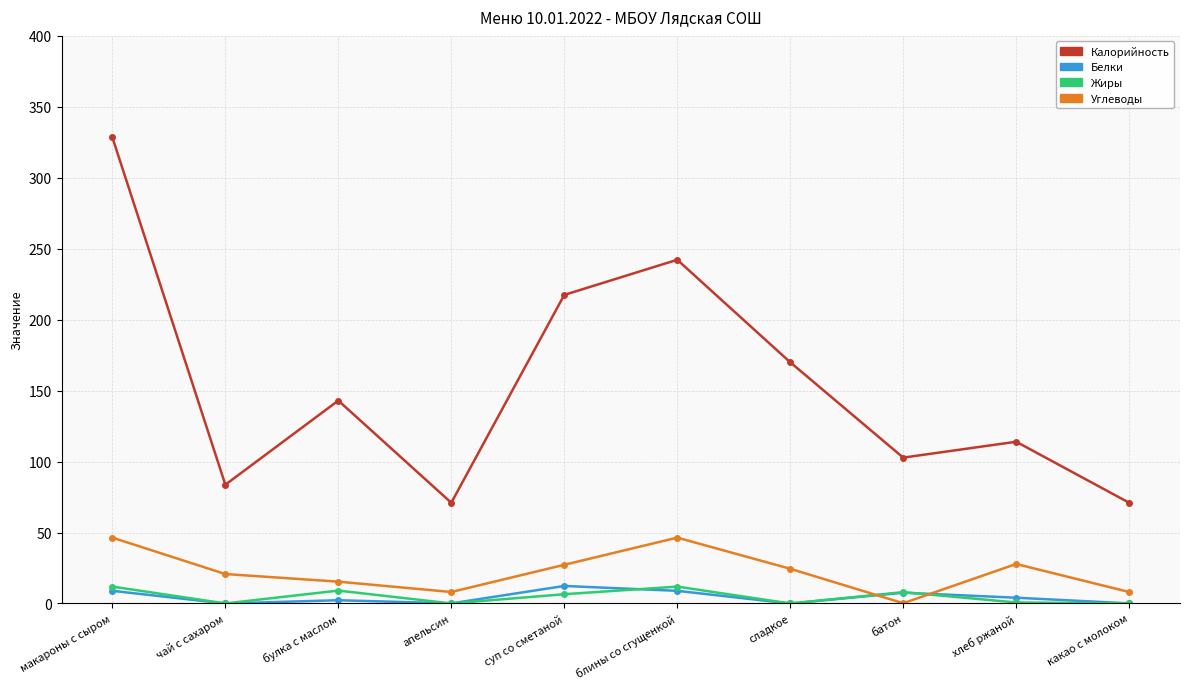

What is the label of the 8th point from the right?

булка с маслом